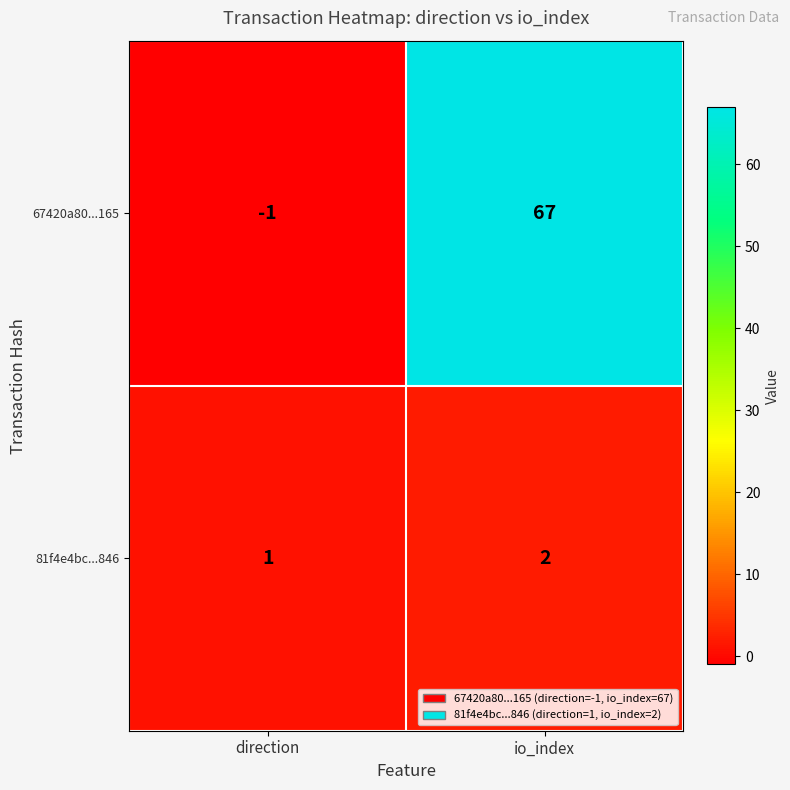

Which series has the widest spread of values?

67420a80...165